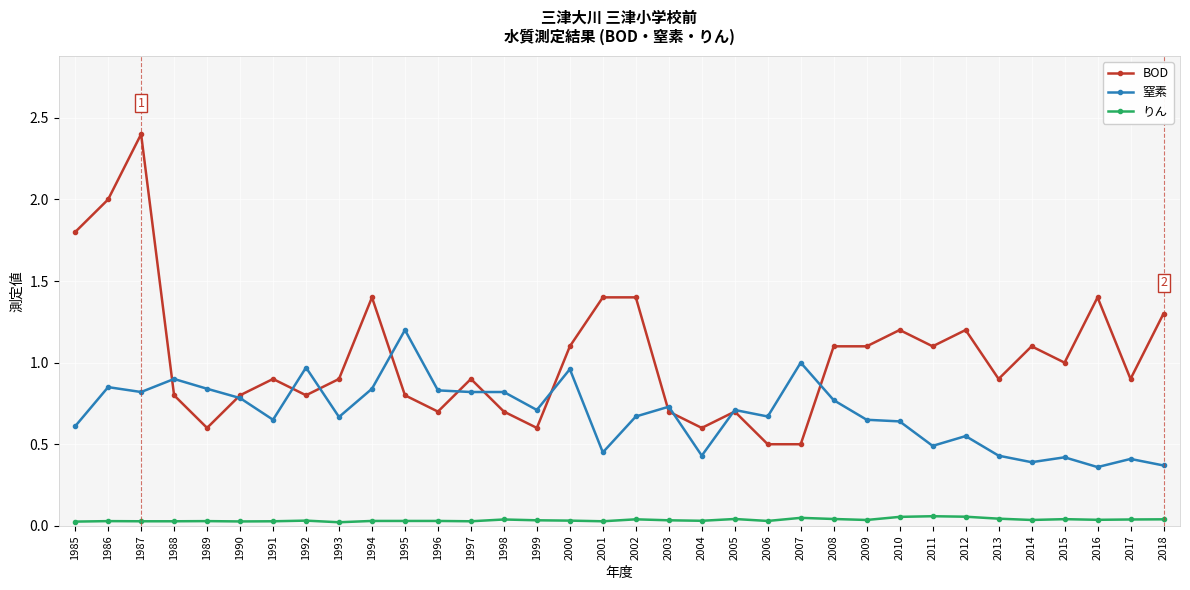

What are all the series names shown in the legend?

BOD, 窒素, りん